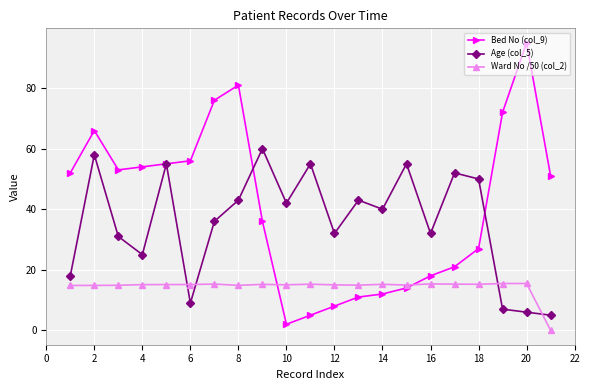

What is the lowest value of the Bed No (col_9) series?

2.0